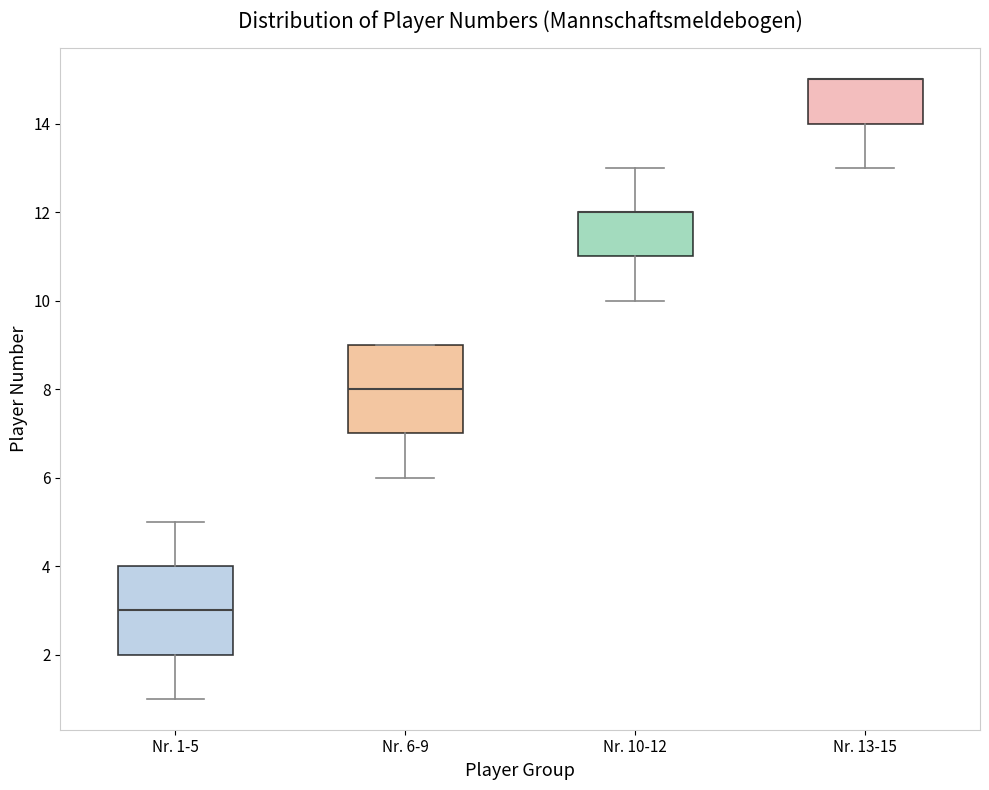

Reading left to right, read every box against the y-axis: the position of its median line, the range the box covers, and the ends of its whiskers. The values are not printed on the chart, so give them approximately, as read against the axis.

Nr. 1-5: median 3, box 2 to 4, whiskers 1 to 5
Nr. 6-9: median 8, box 7 to 9, whiskers 6 to 9
Nr. 10-12: median 12 (drawn on the box's upper edge), box 11 to 12, whiskers 10 to 13
Nr. 13-15: median 15 (drawn on the box's upper edge), box 14 to 15, whiskers 13 to 15